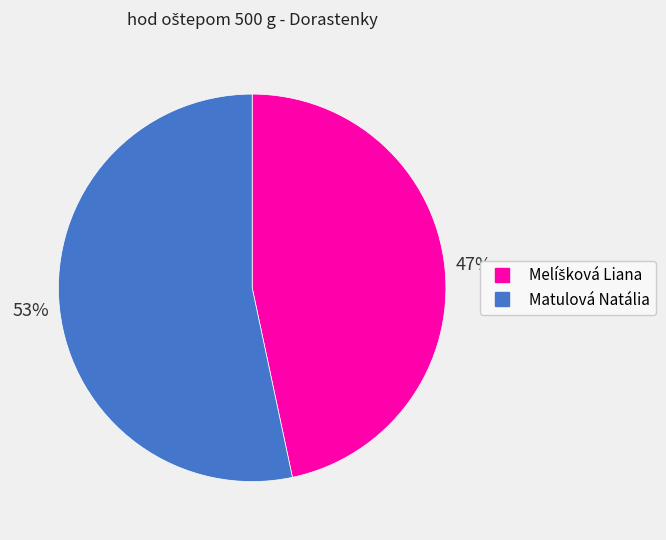

True or false: Matulová Natália accounts for 53% of the total.

True